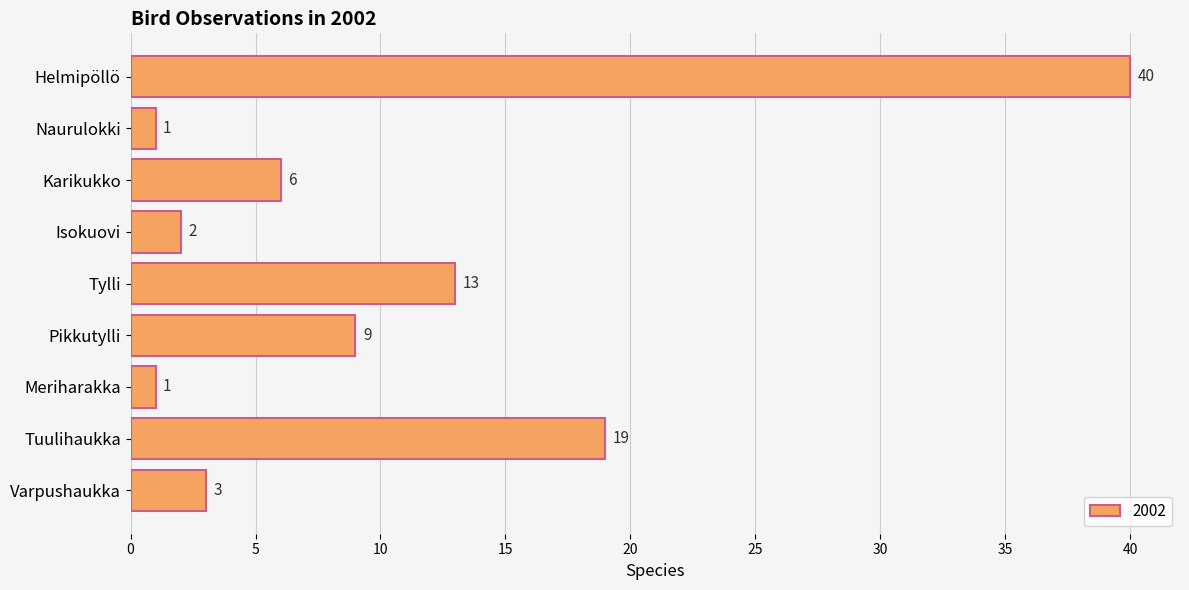

What is the greatest value displayed?

40